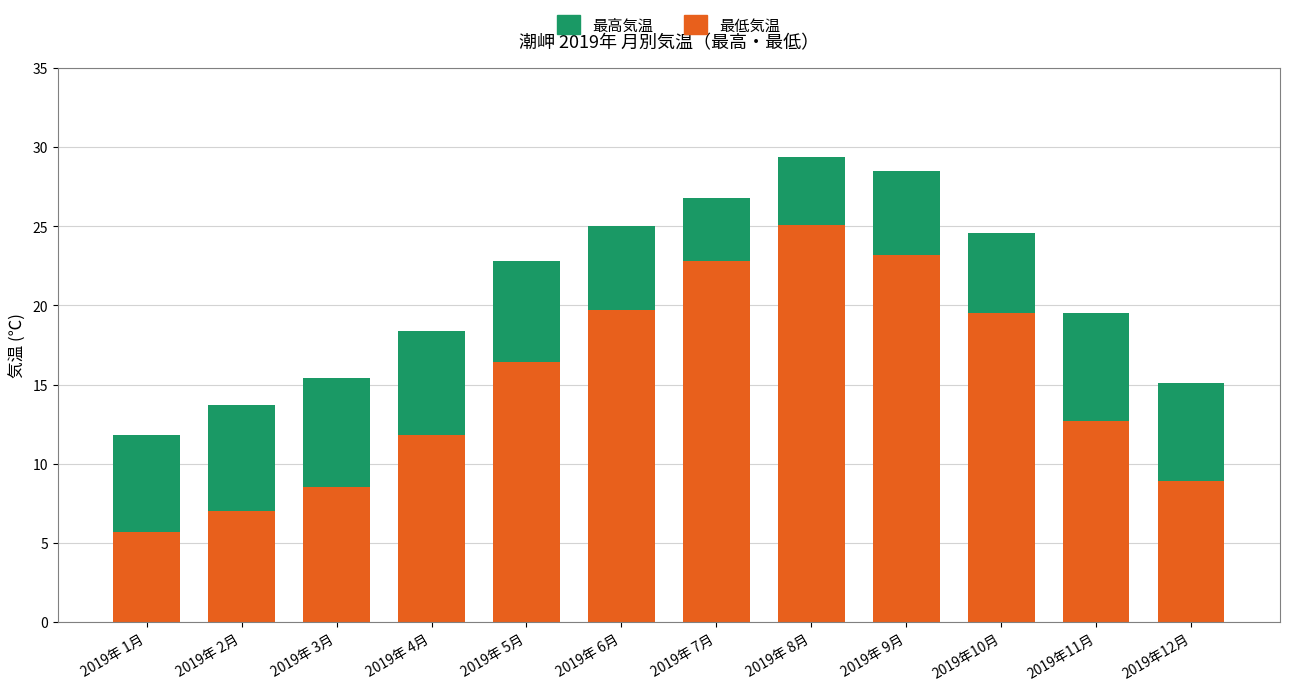

What is the highest value of the 最低気温 series?

25.1